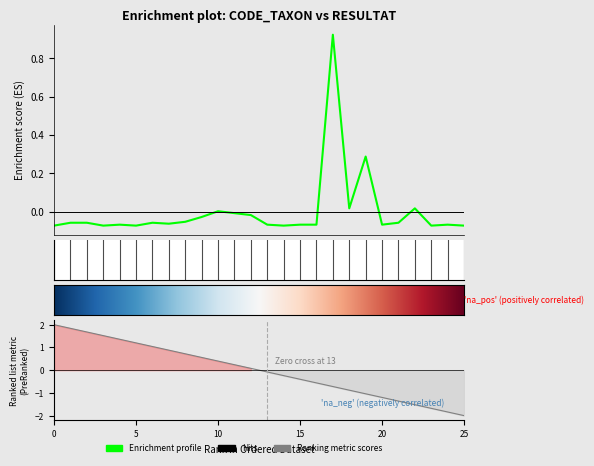

How many values are below 0?

21